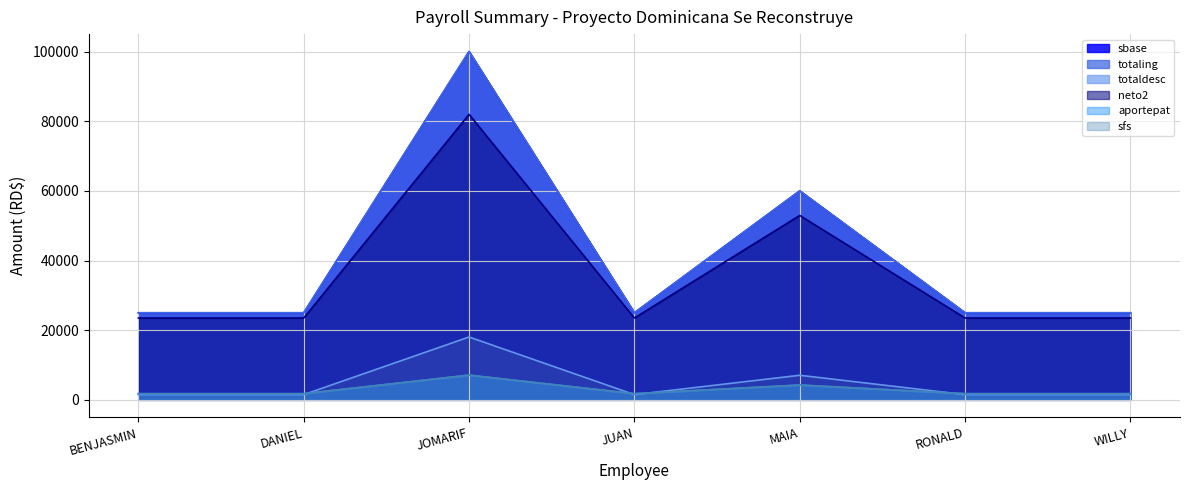

Does the chart display data point markers on the line(s)?

No